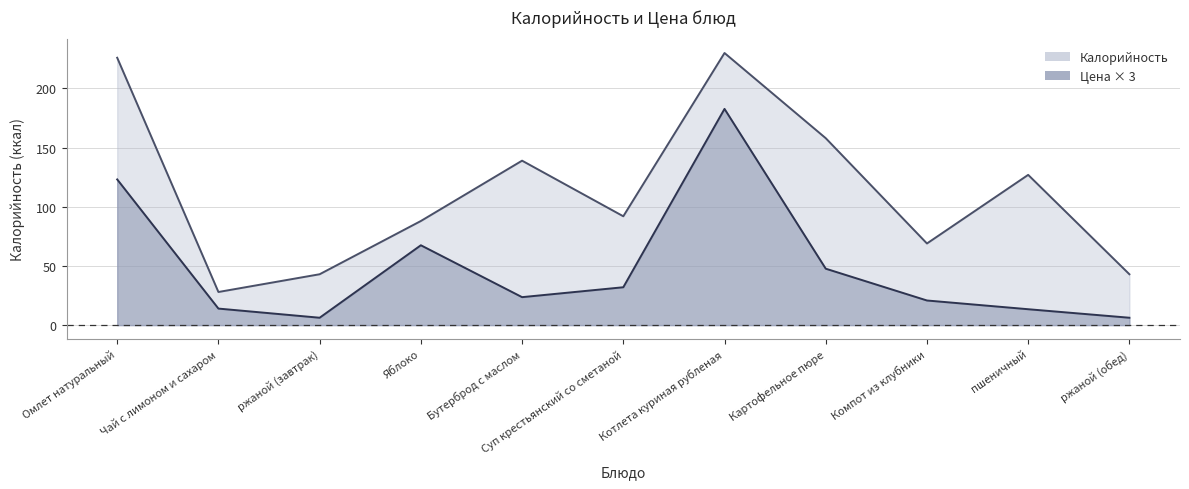

What is the sum of all Калорийность values?

1243.0